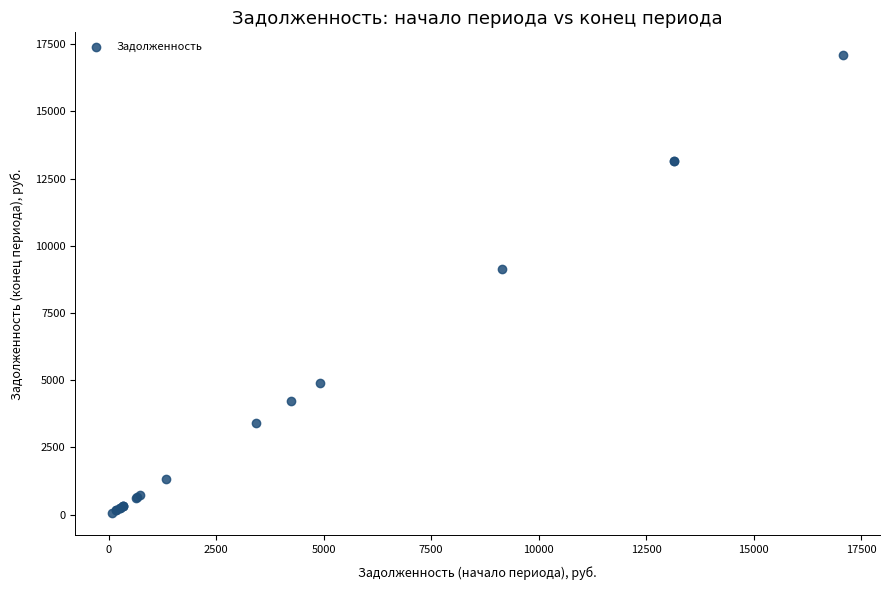

What Y value in the scatter plot is closest to 8580?

9143.8